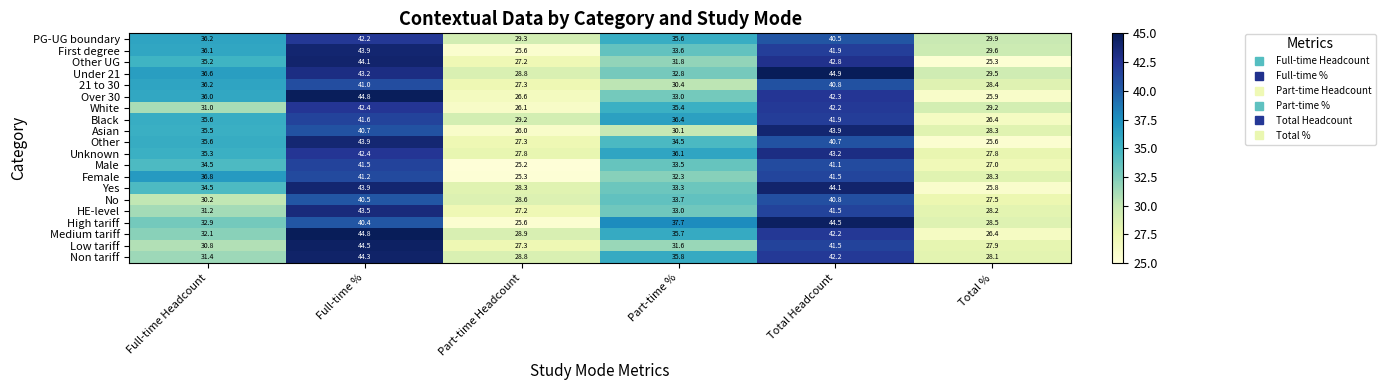

What is the difference between the highest and lowest values at Part-time %?

7.6